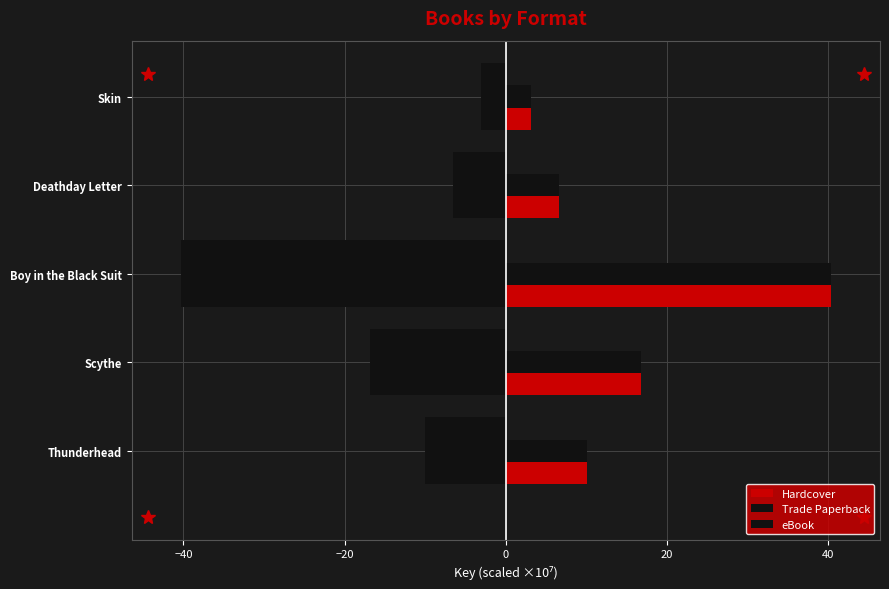

How many data points does each series have?

5